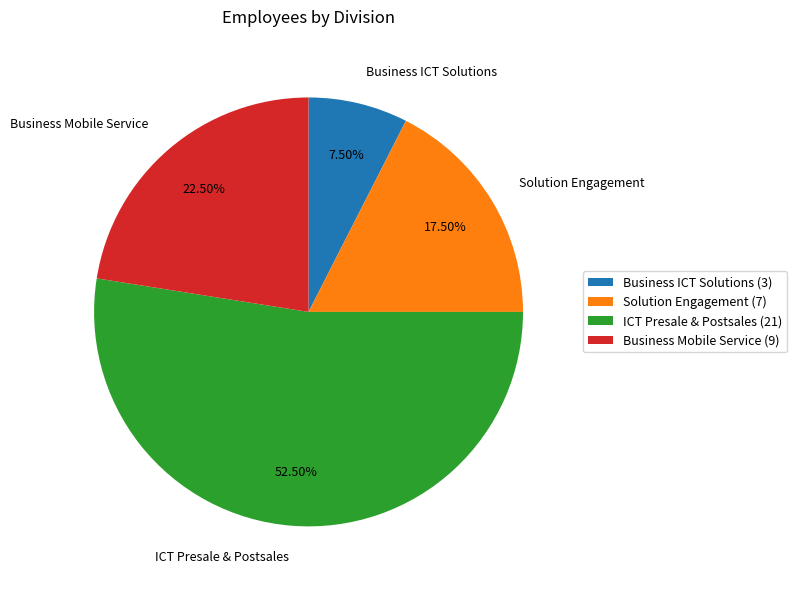

Approximately how many times larger is the value at ICT Presale & Postsales compared to Business ICT Solutions?

7.0